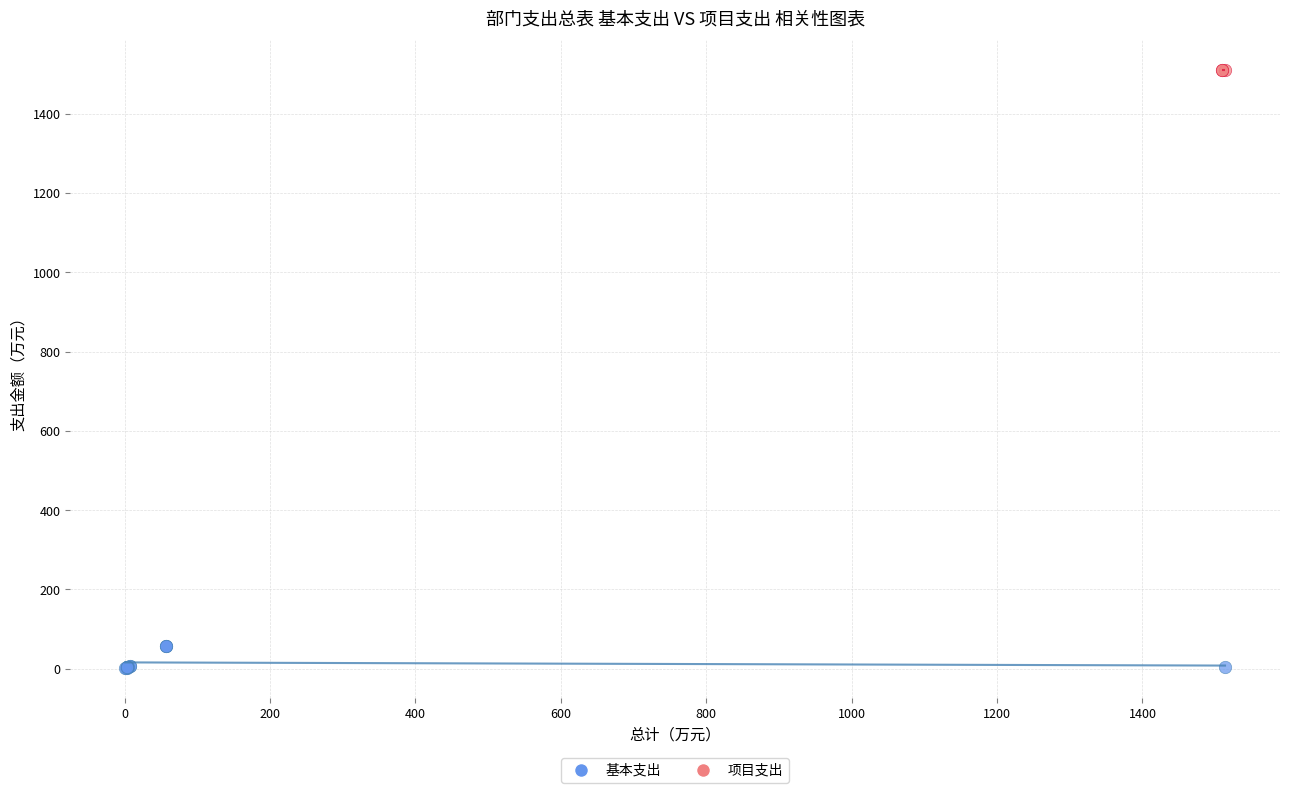

Which series contains the lowest Y value?

基本支出